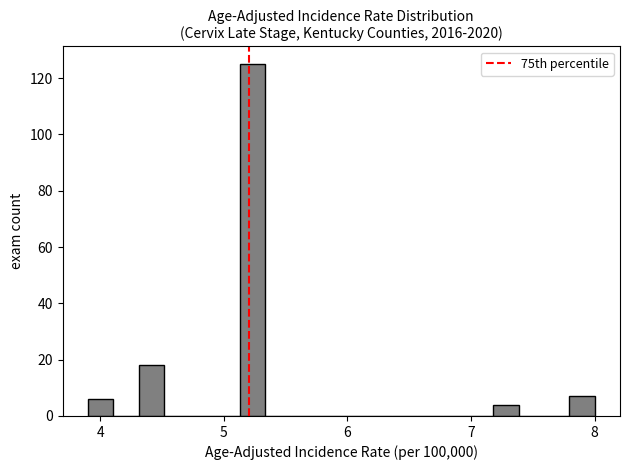

Around what value on the x-axis is the tallest bar? Give the approximate position of its centre, as read against the axis.

5.2